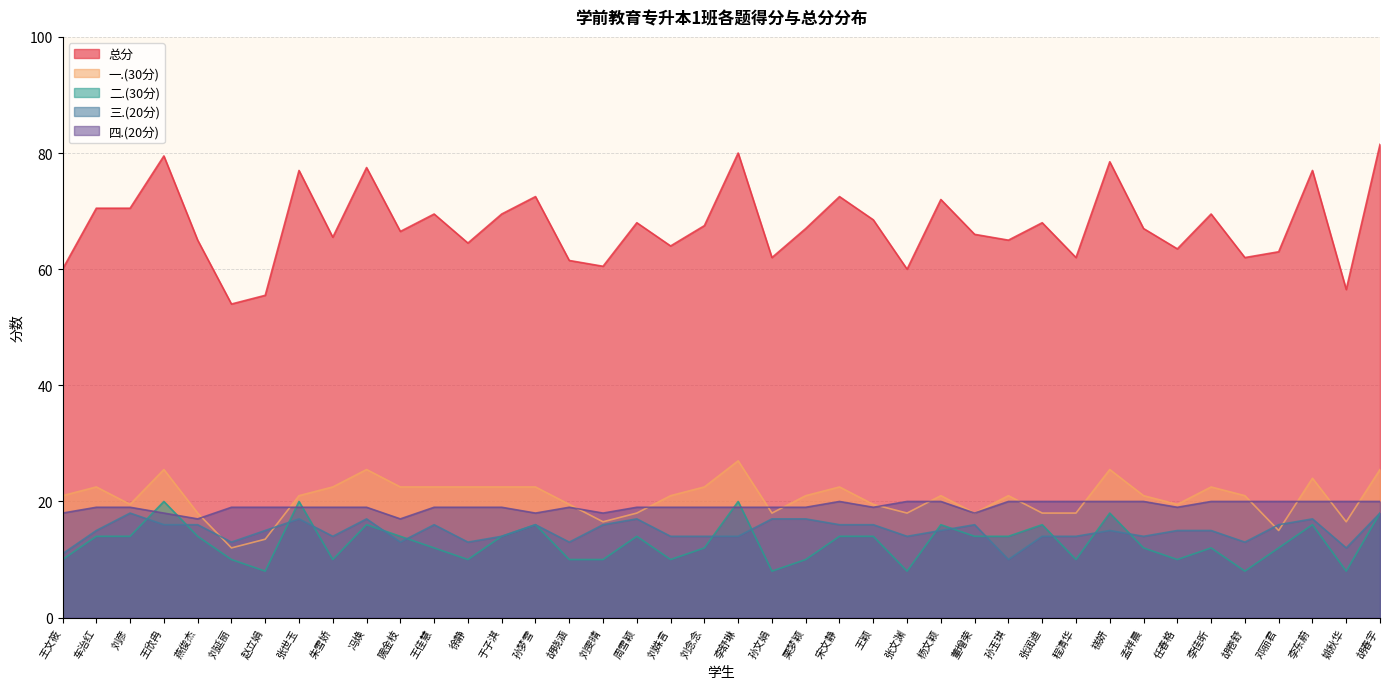

How many interior local valleys does the 一.(30分) series have?

9